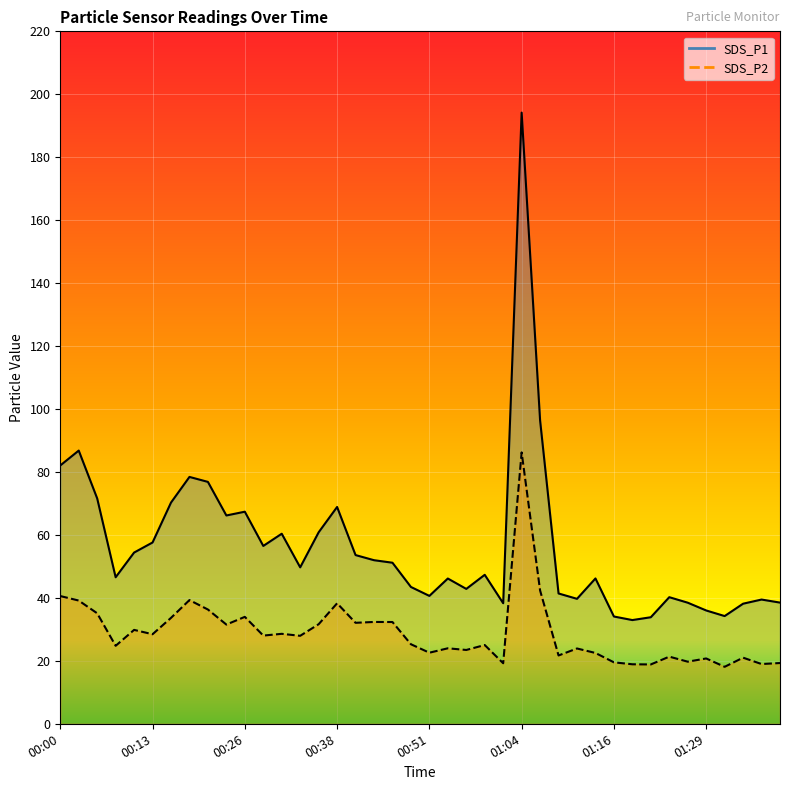

Which label corresponds to the smallest value in the chart?

01:31